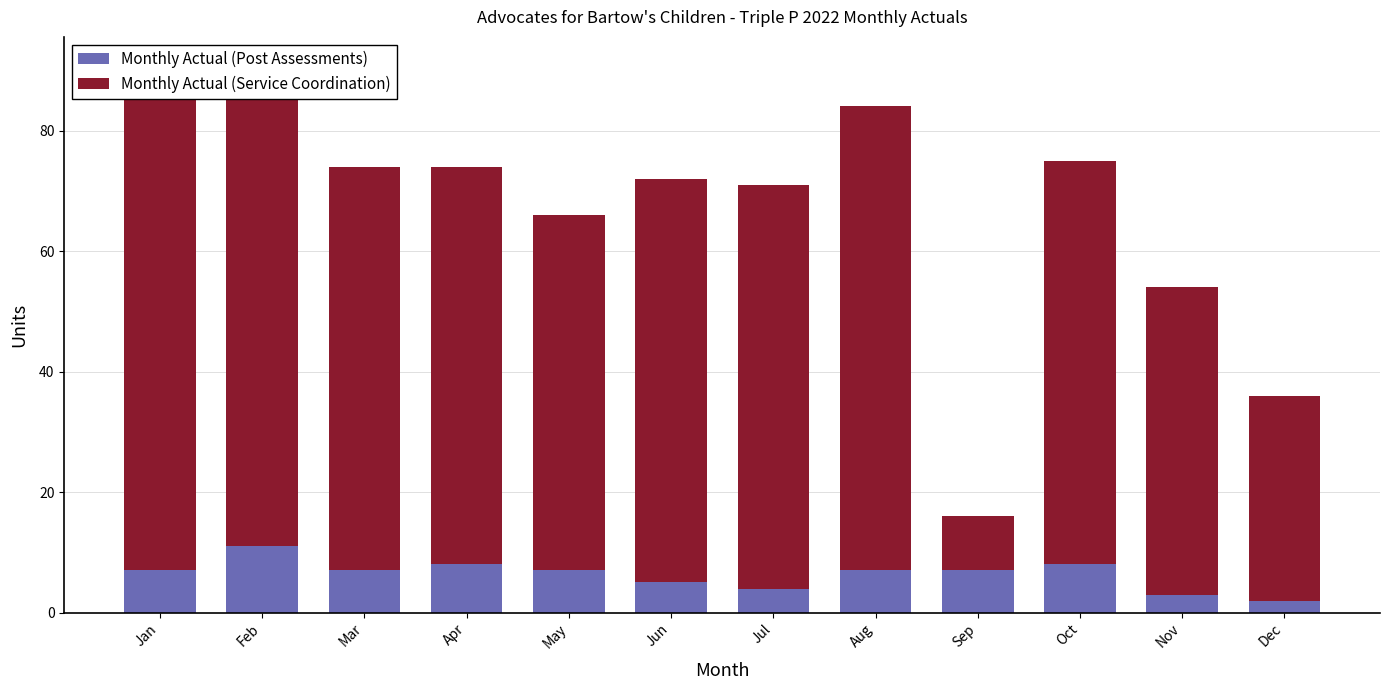

Read the Monthly Actual (Post Assessments) value at Oct.

8